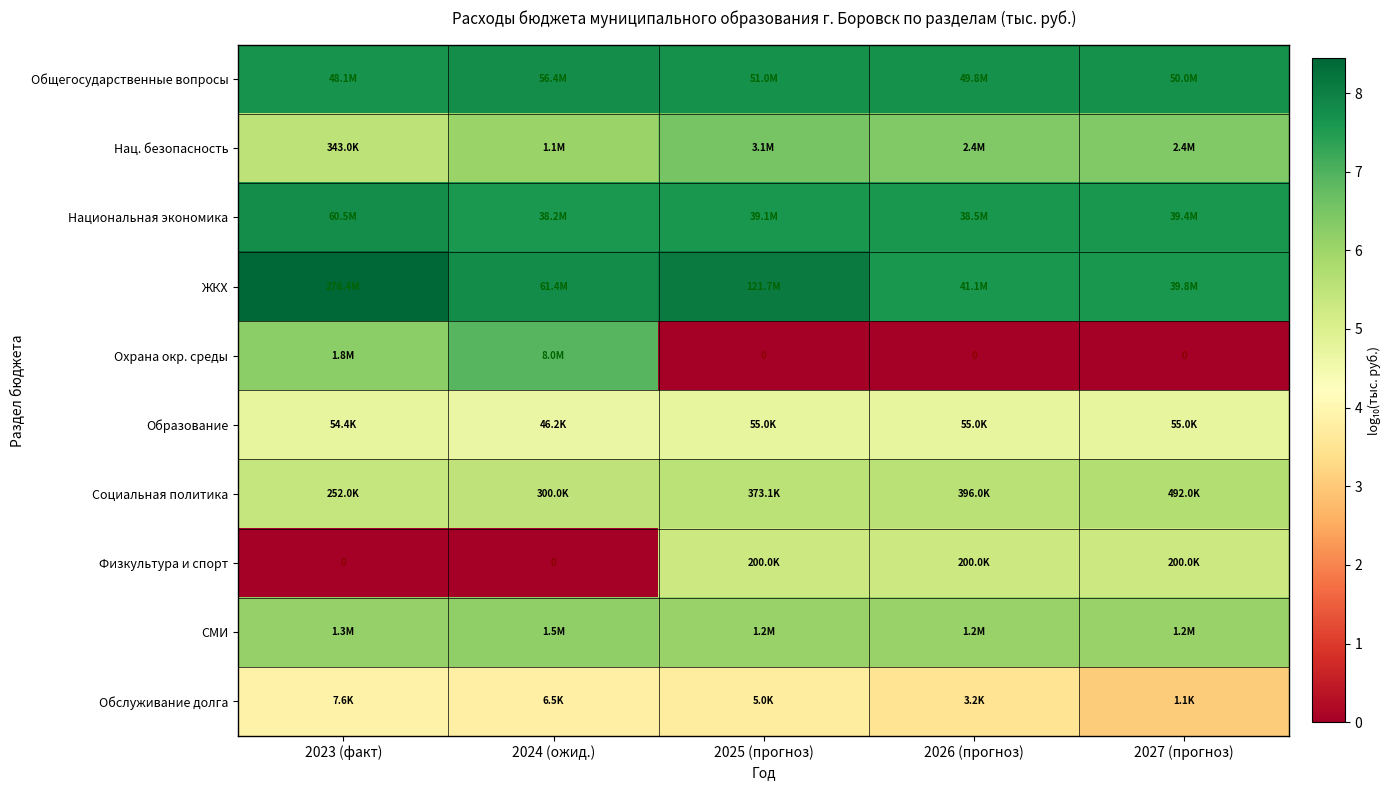

What is the highest value of the Социальная политика series?

5.7